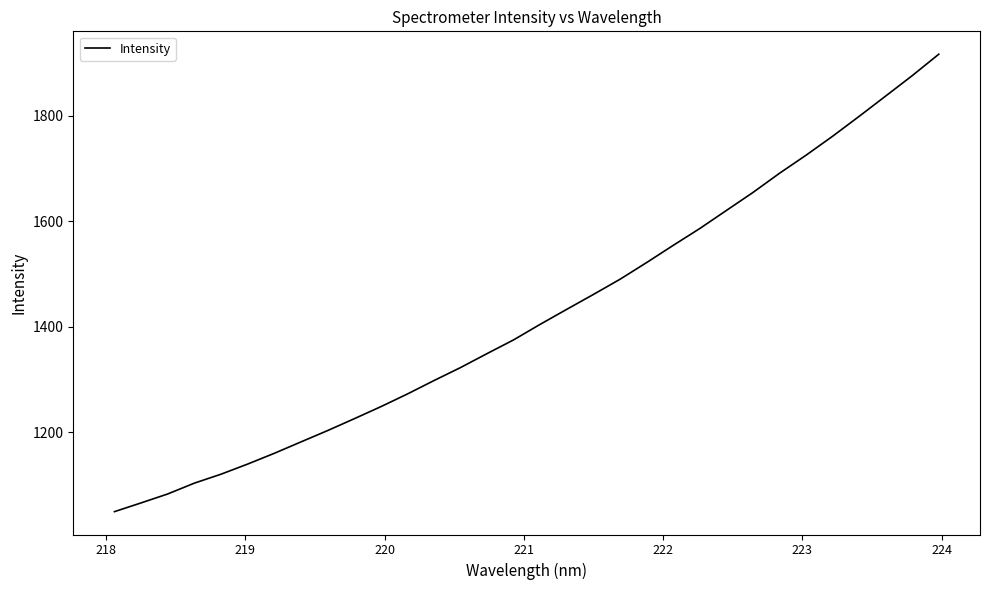

What is the difference between the second highest and second lowest values?

810.1